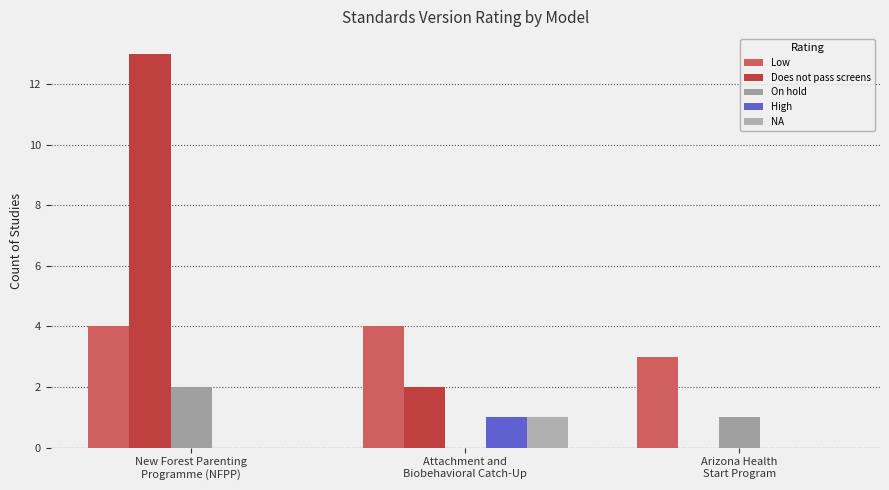

What are all the series names shown in the legend?

Low, Does not pass screens, On hold, High, NA